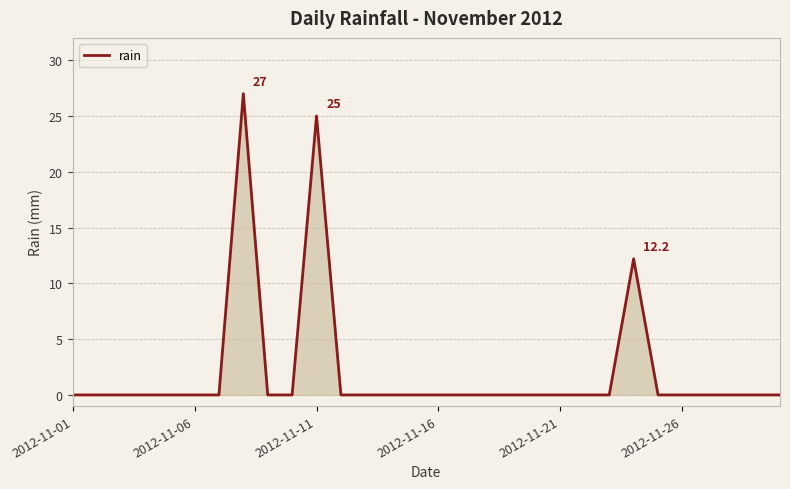

What is the greatest value displayed?

27.0